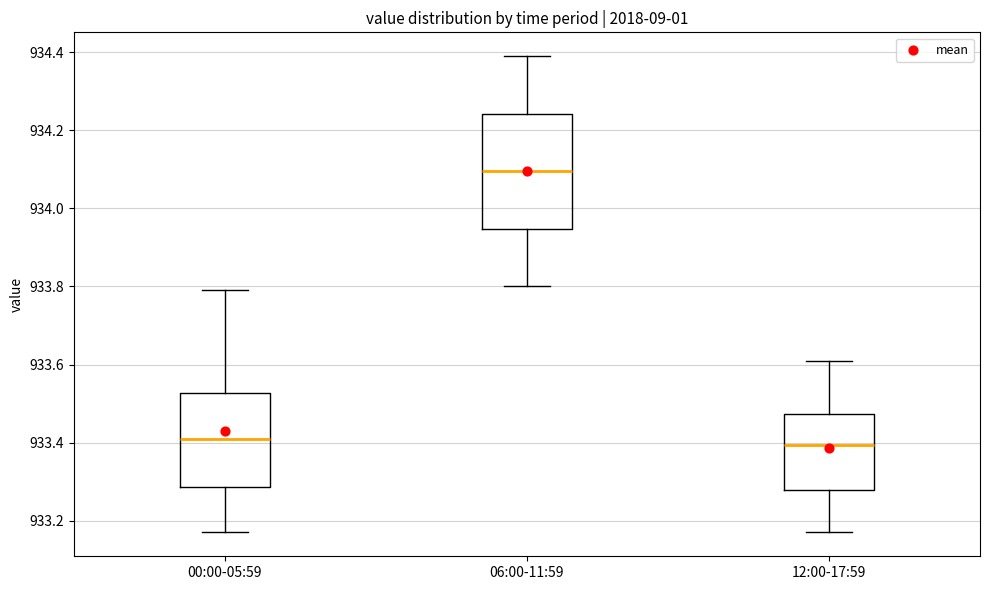

Comparing the boxes themselves (not the whiskers), which one is the tallest?

06:00-11:59